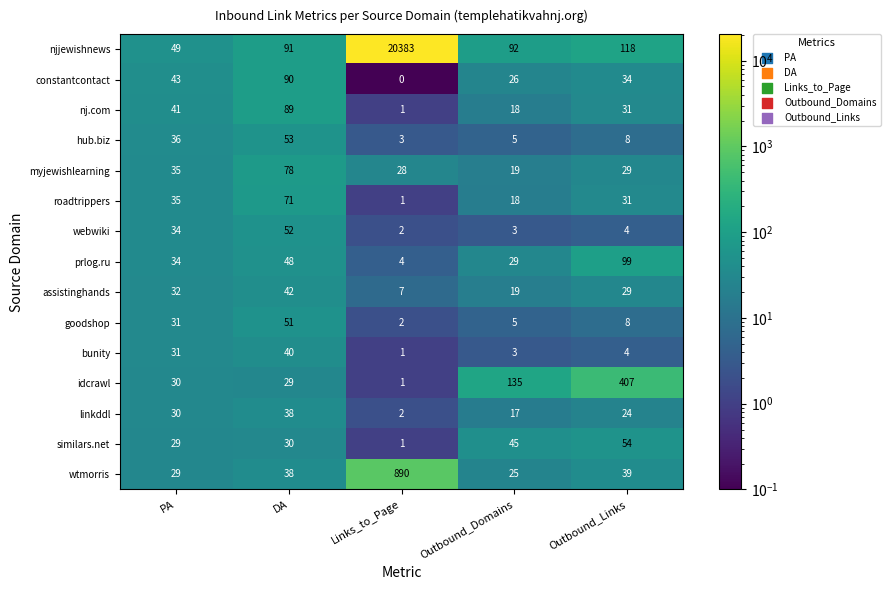

True or false: bunity has a value of 4 at Outbound_Links.

True